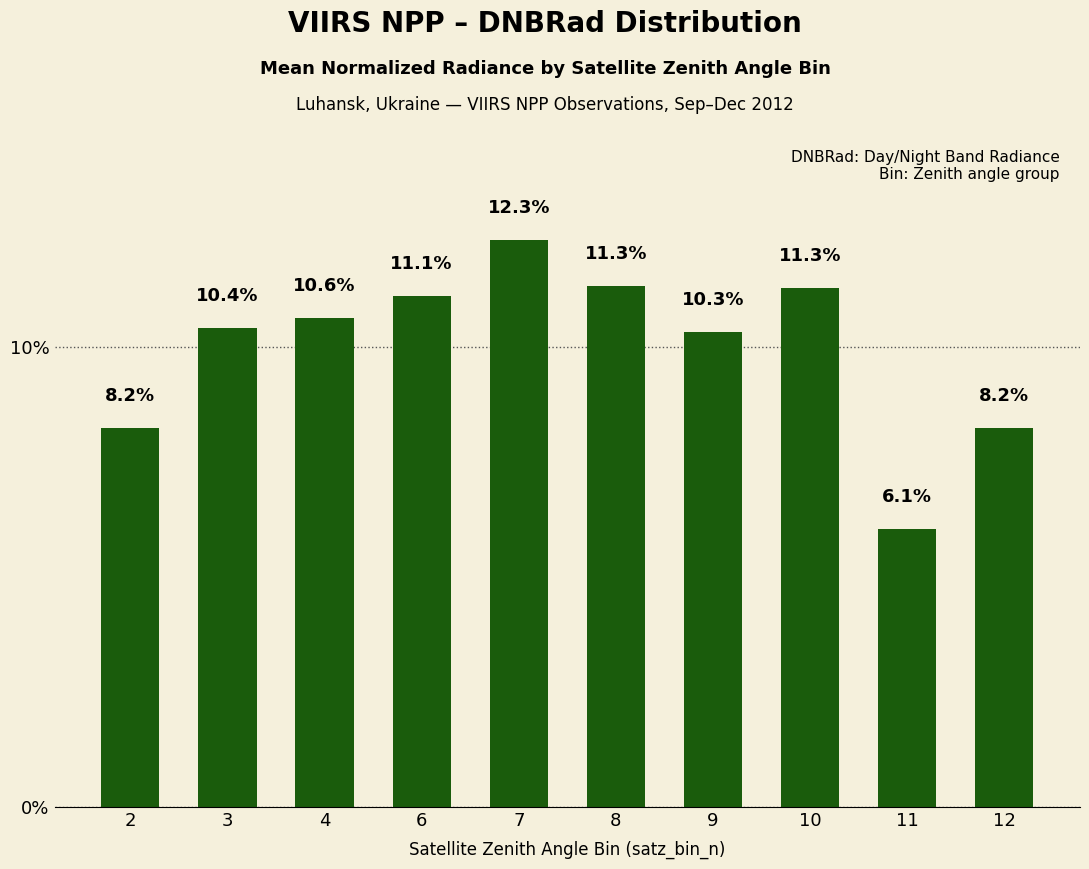

Which category has the highest value across all series?

7